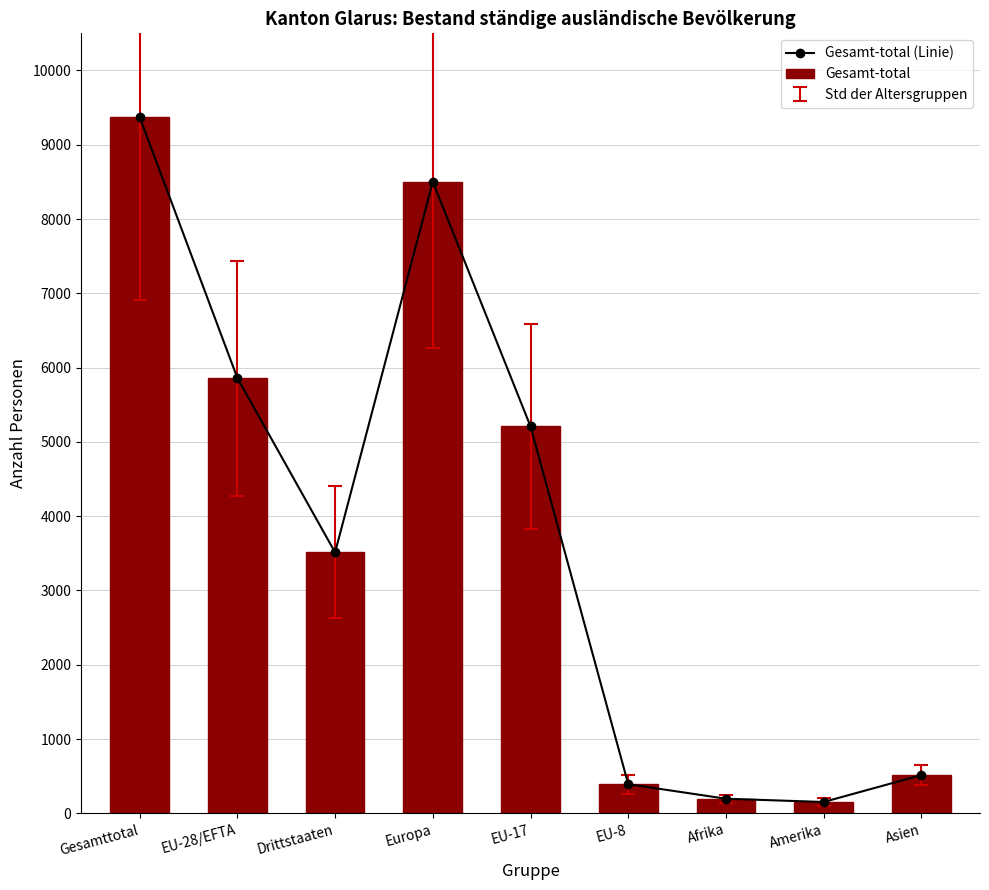

What is the difference between the maximum and minimum values in the Gesamt-total series?

9220